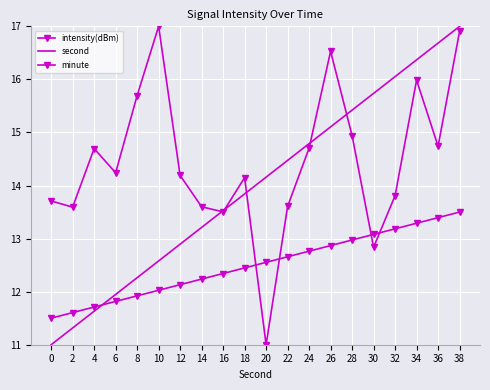

True or false: minute has more than 1 points higher than both neighbors.

False